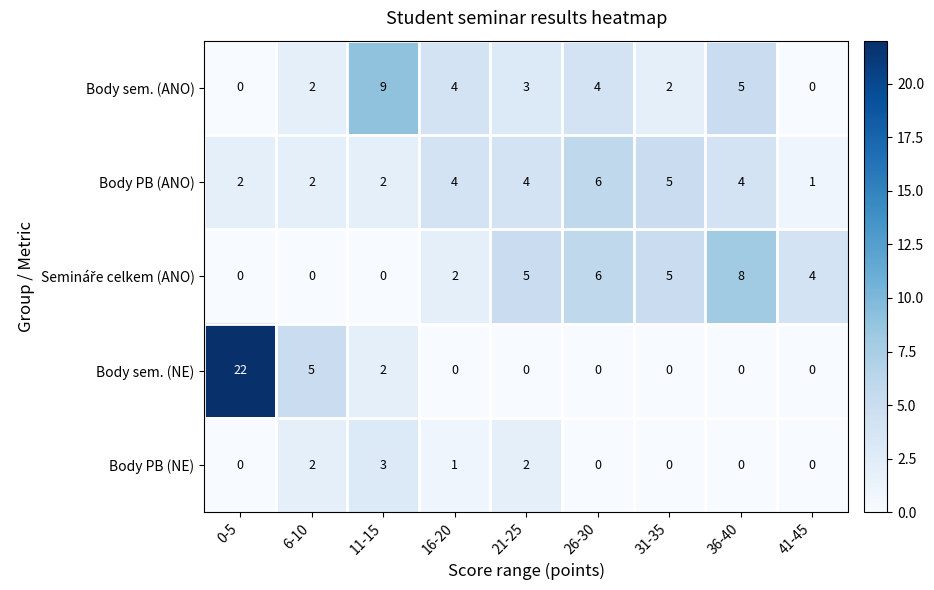

What is the difference between the maximum and second lowest values in the Body PB (NE) series?

3